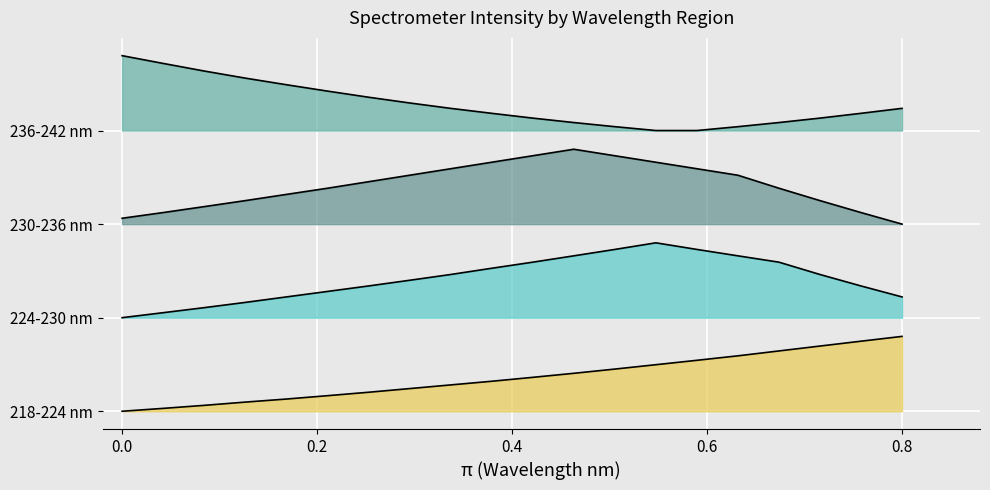

Does the chart display data point markers on the line(s)?

No